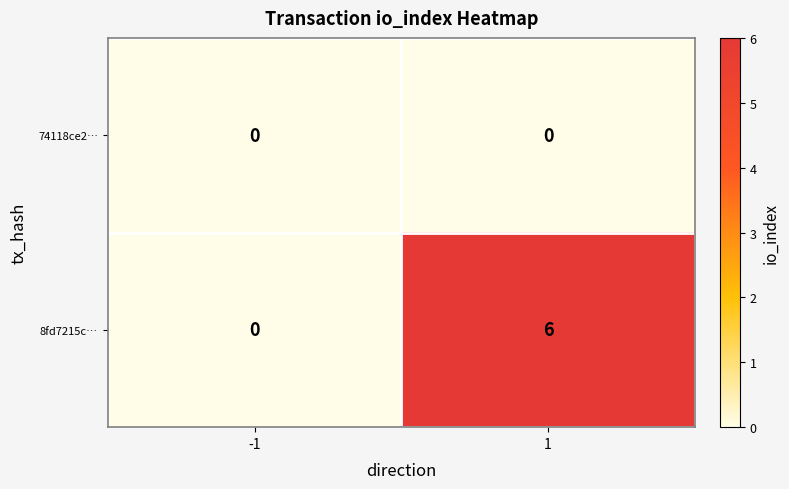

Which series changed the most between -1 and 1?

8fd7215c…